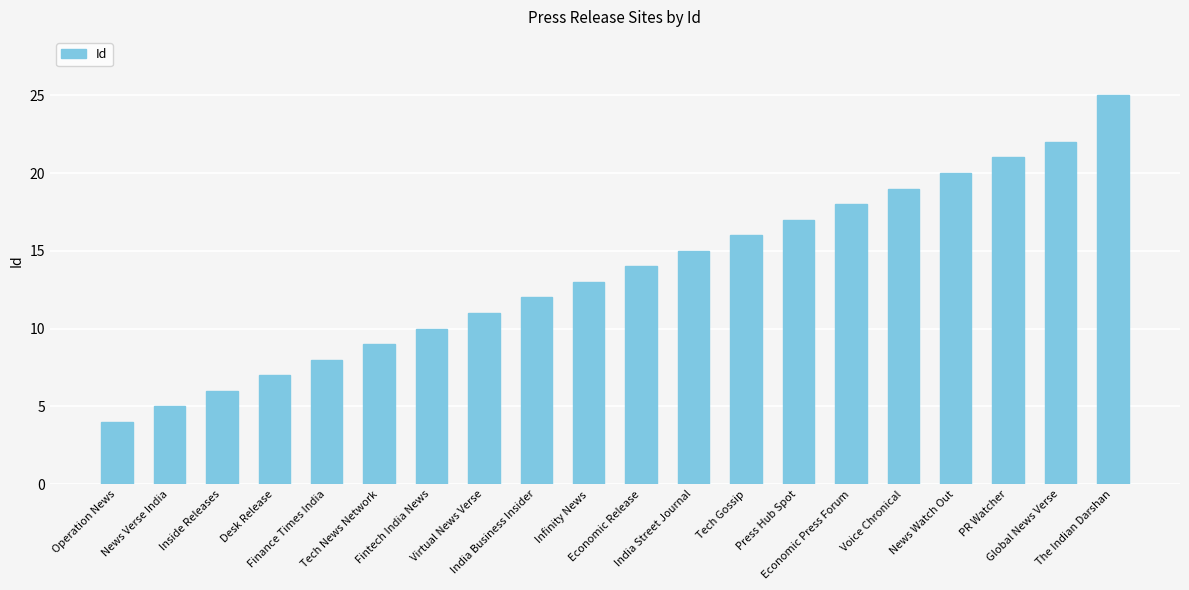

What is the value of the 17th bar from the left?

20